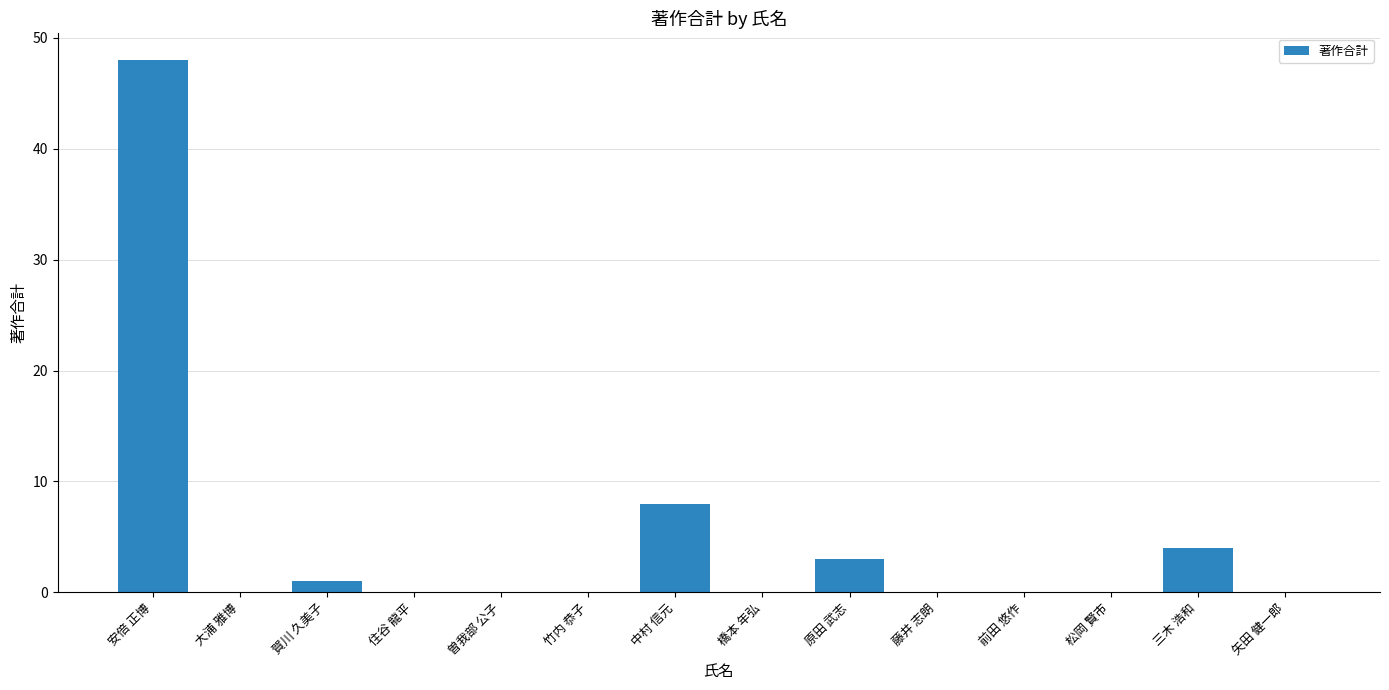

How many data points does each series have?

14